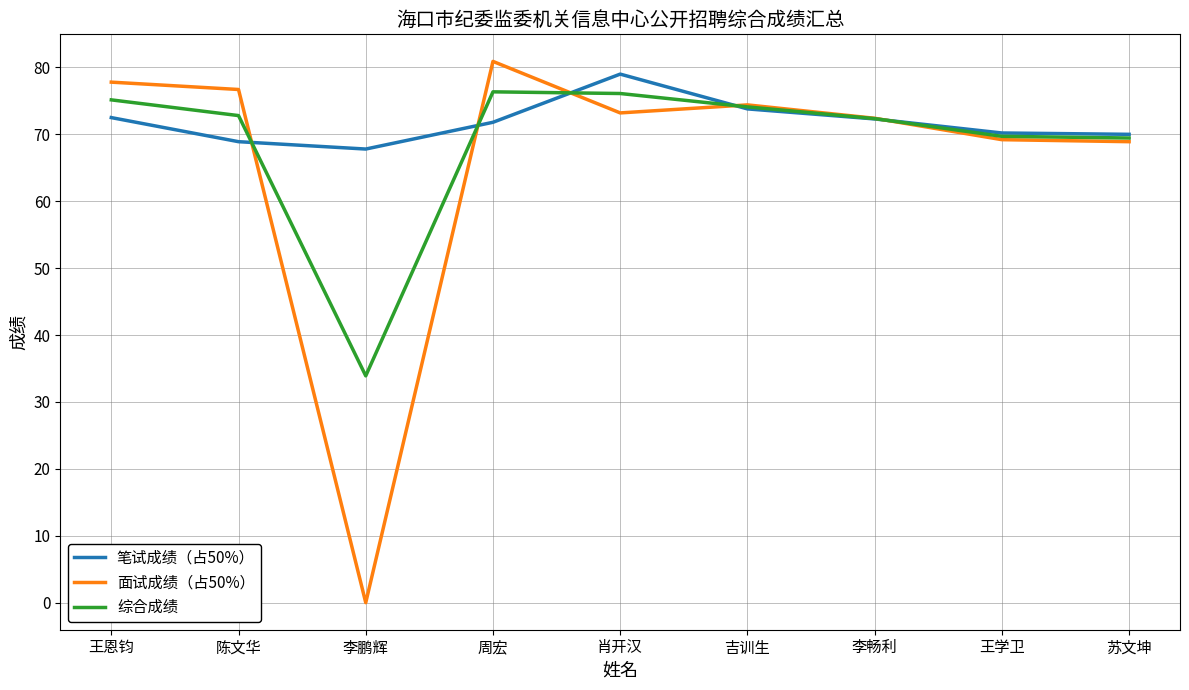

What are all the series names shown in the legend?

笔试成绩（占50%）, 面试成绩（占50%）, 综合成绩